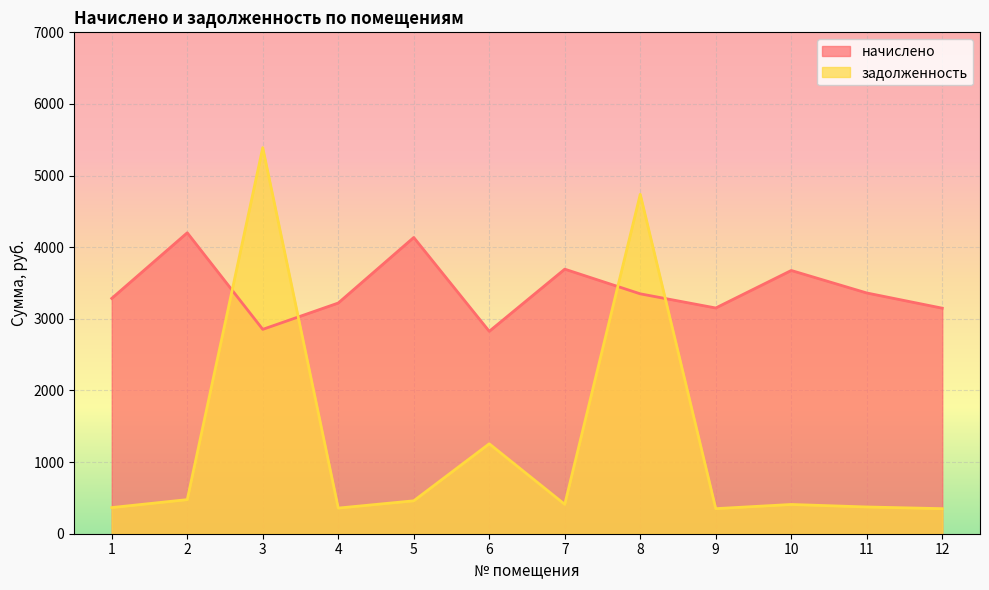

How many lines are shown in the chart?

2